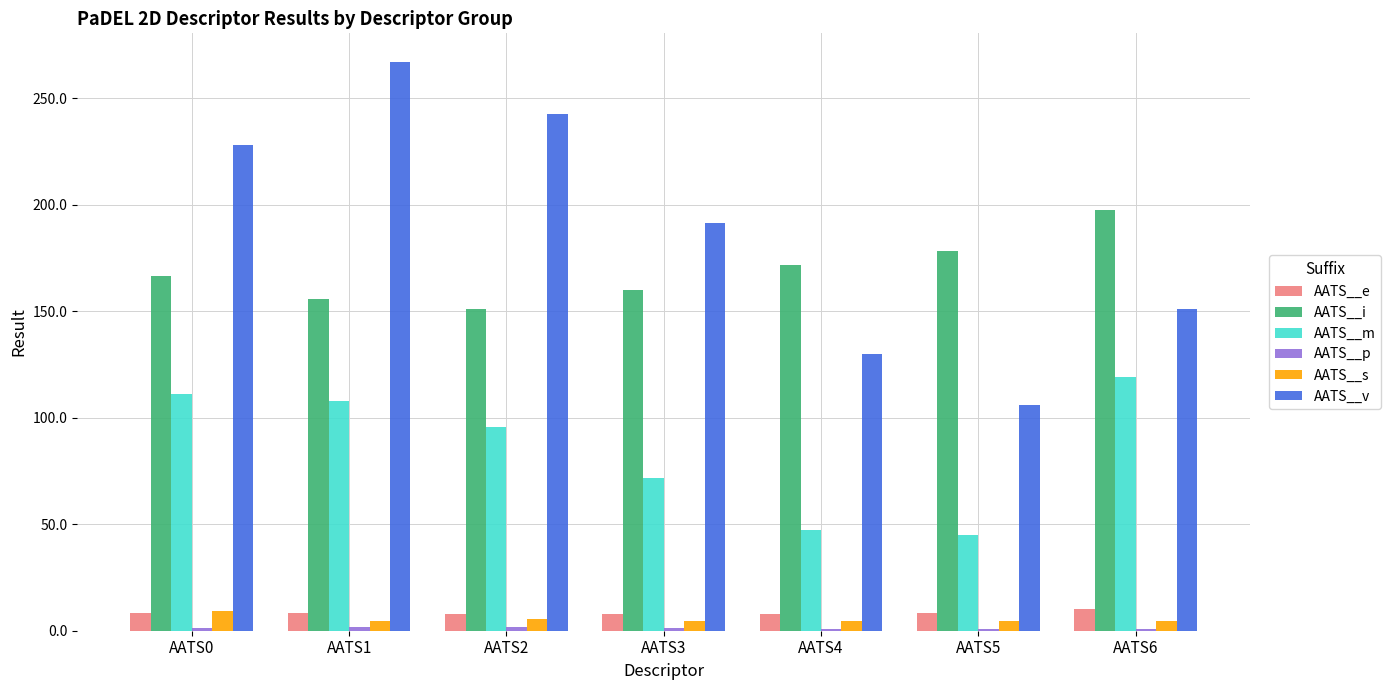

How many distinct data groups are displayed?

6